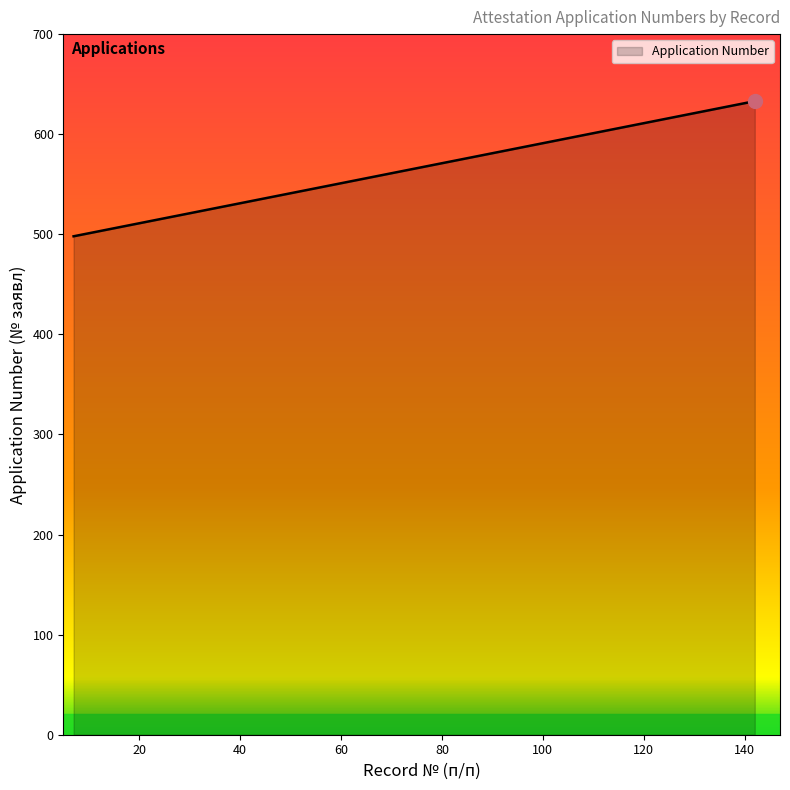

What is the greatest value displayed?

633